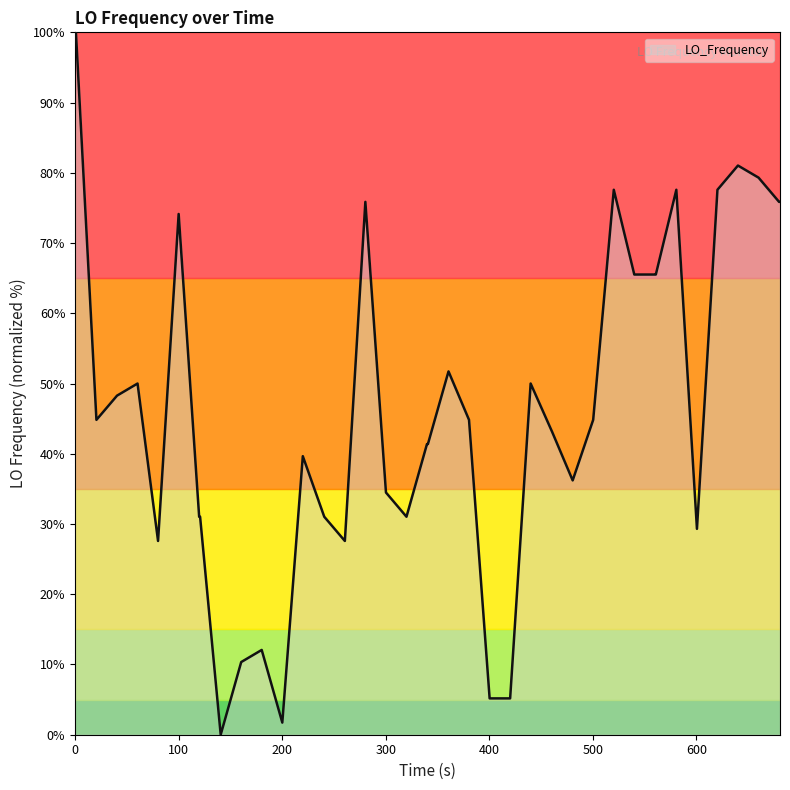

How many values are above zero?

39